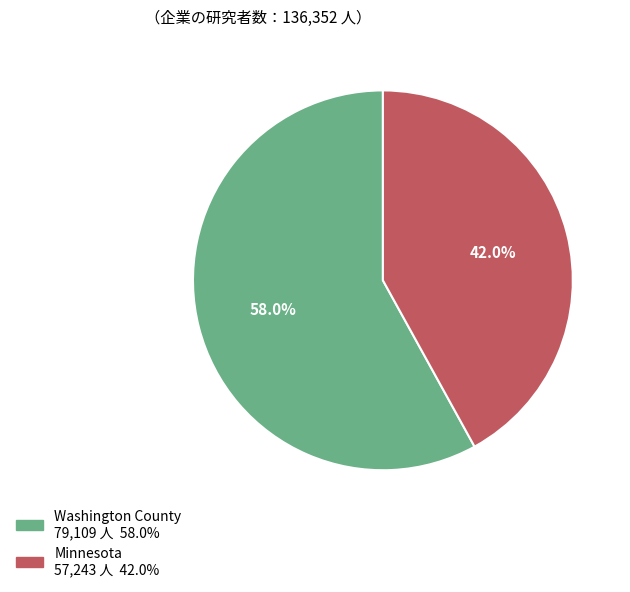

Is there a majority slice in this chart?

Yes